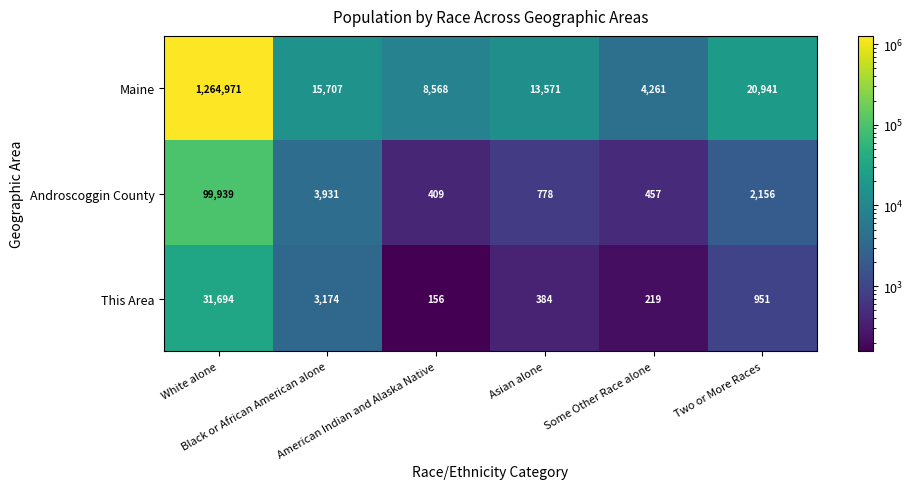

What is the sum of all Androscoggin County values?

107670